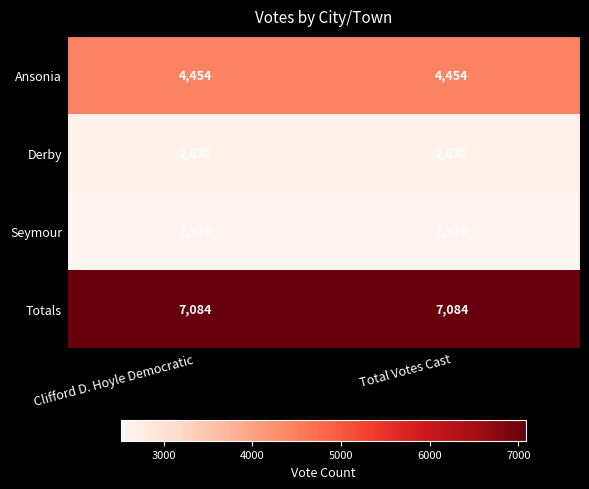

True or false: Derby has a value of 2630 at Clifford D. Hoyle Democratic.

True